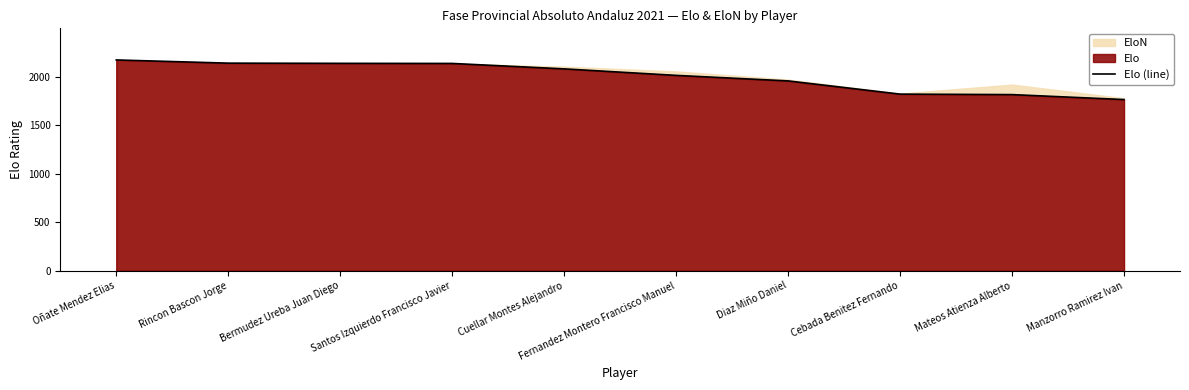

Rank the categories by value from lowest to highest.

Manzorro Ramirez Ivan, Mateos Atienza Alberto, Cebada Benitez Fernando, Diaz Miño Daniel, Fernandez Montero Francisco Manuel, Cuellar Montes Alejandro, Santos Izquierdo Francisco Javier, Bermudez Ureba Juan Diego, Rincon Bascon Jorge, Oñate Mendez Elias